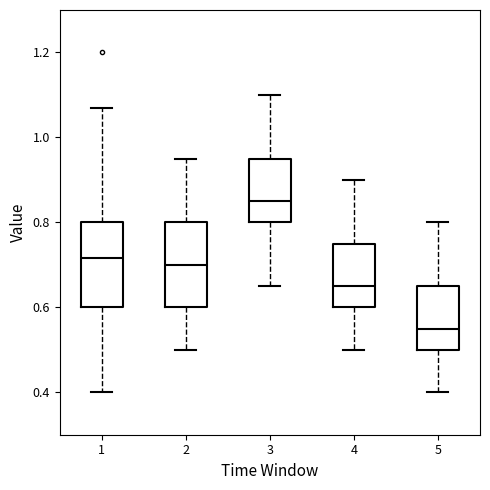

Where does the median line of the box at x = 5 sit on the y-axis? The values are not printed on the chart, so give them approximately, as read against the axis.

0.56